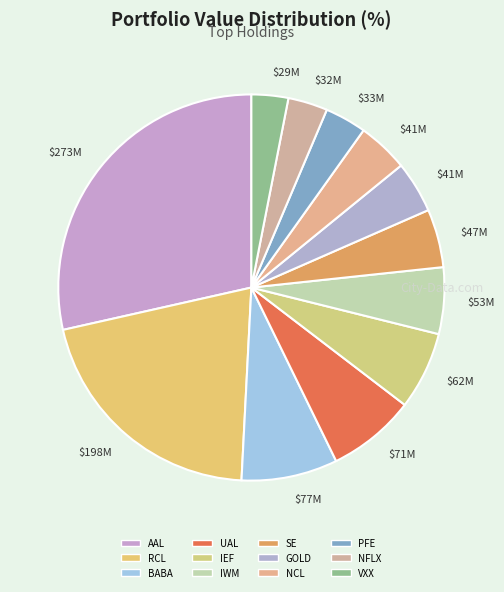

The UAL slice represents 7% of the pie. True or false?

True